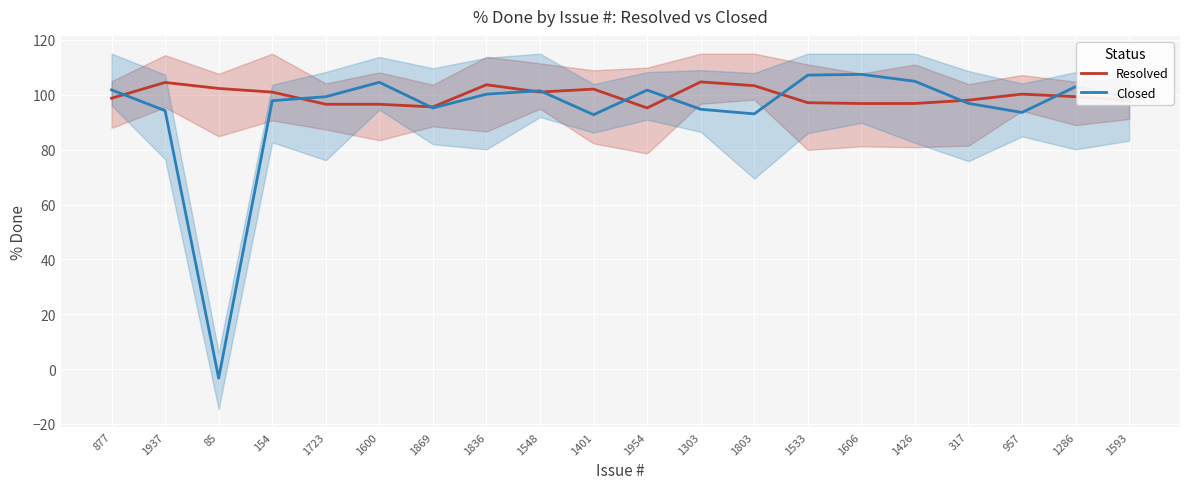

The Resolved series shows 97.9 at 1593. True or false?

True